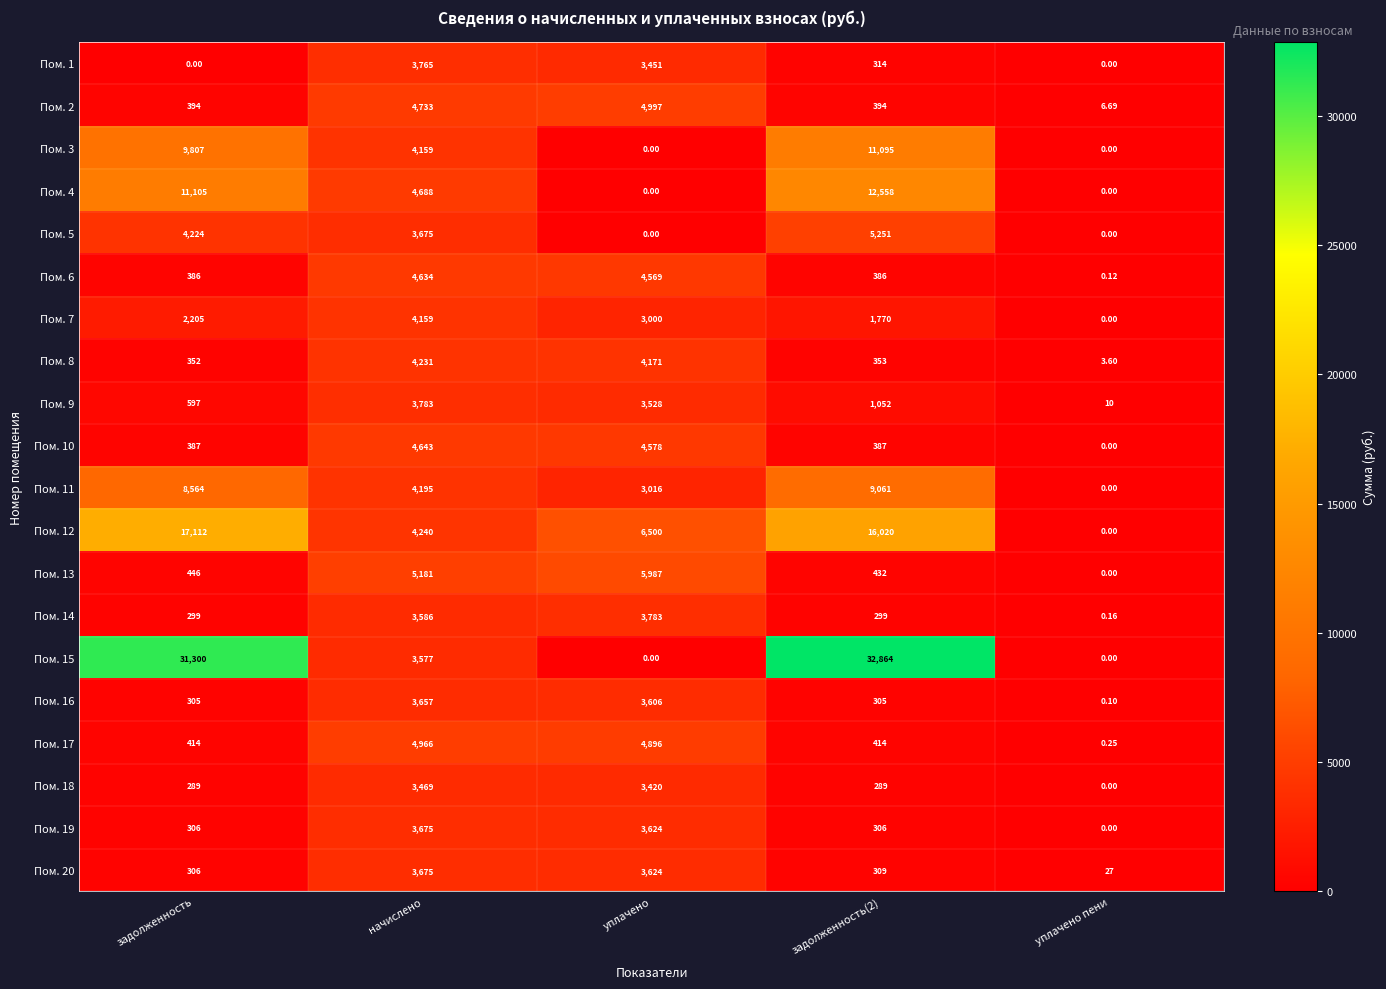

What is the difference between the highest and lowest values at уплачено?

6500.0